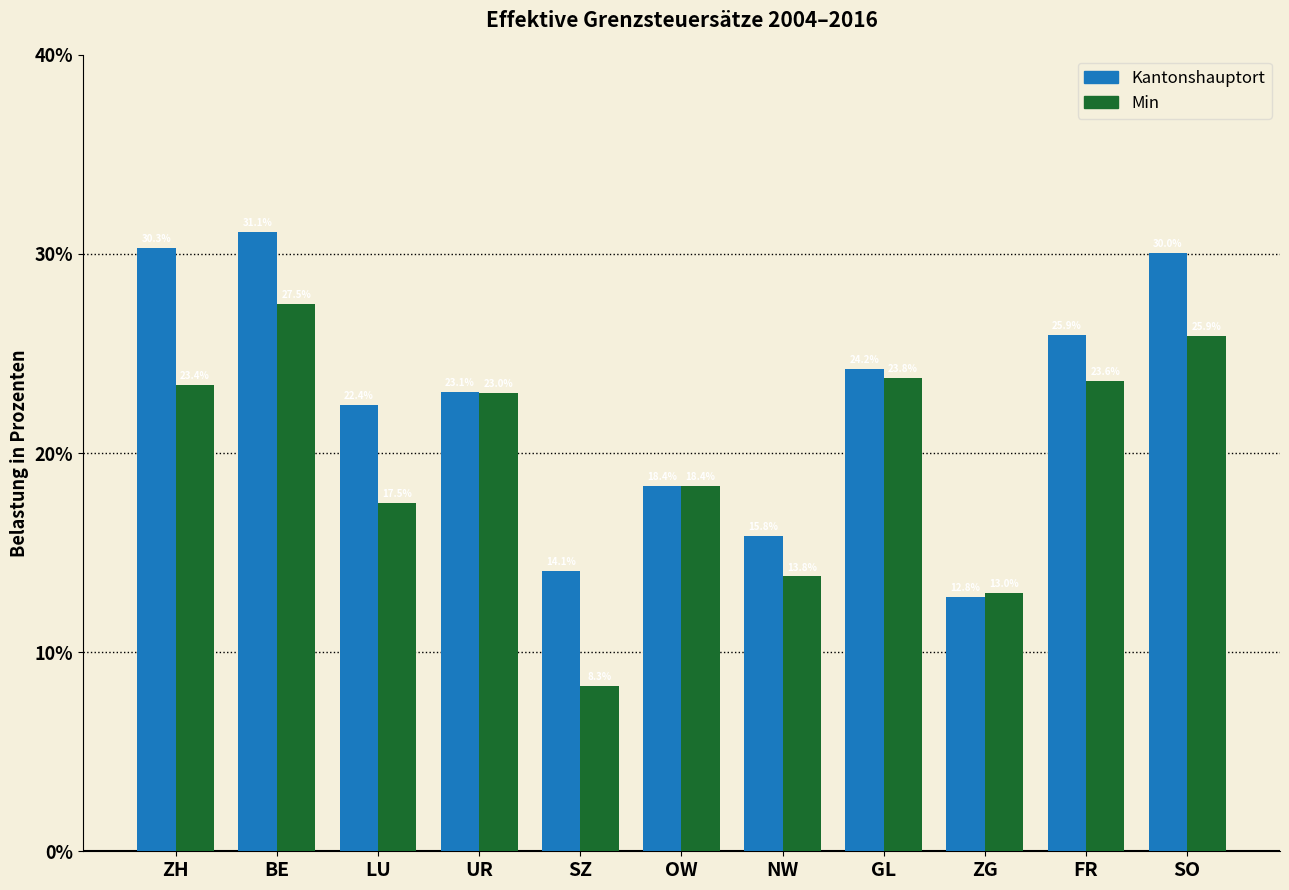

Reading right to left, what are all the values shown in this chart?

Kantonshauptort: 30.0	25.9	12.8	24.2	15.8	18.4	14.1	23.1	22.4	31.1	30.3
Min: 25.9	23.6	13.0	23.8	13.8	18.4	8.3	23.0	17.5	27.5	23.4